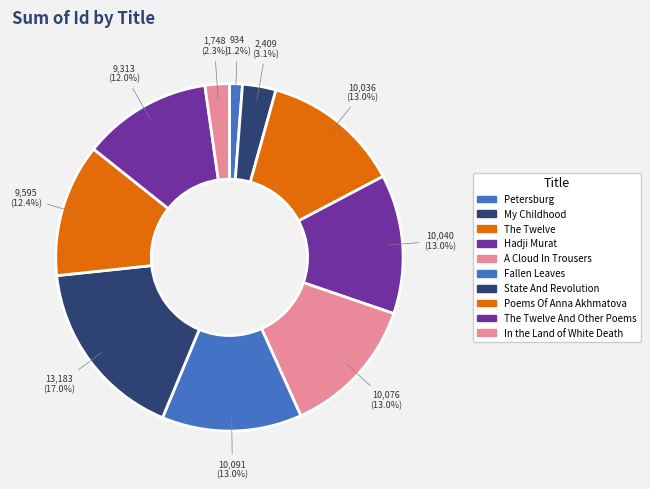

What is the largest slice in the pie chart?

State And Revolution